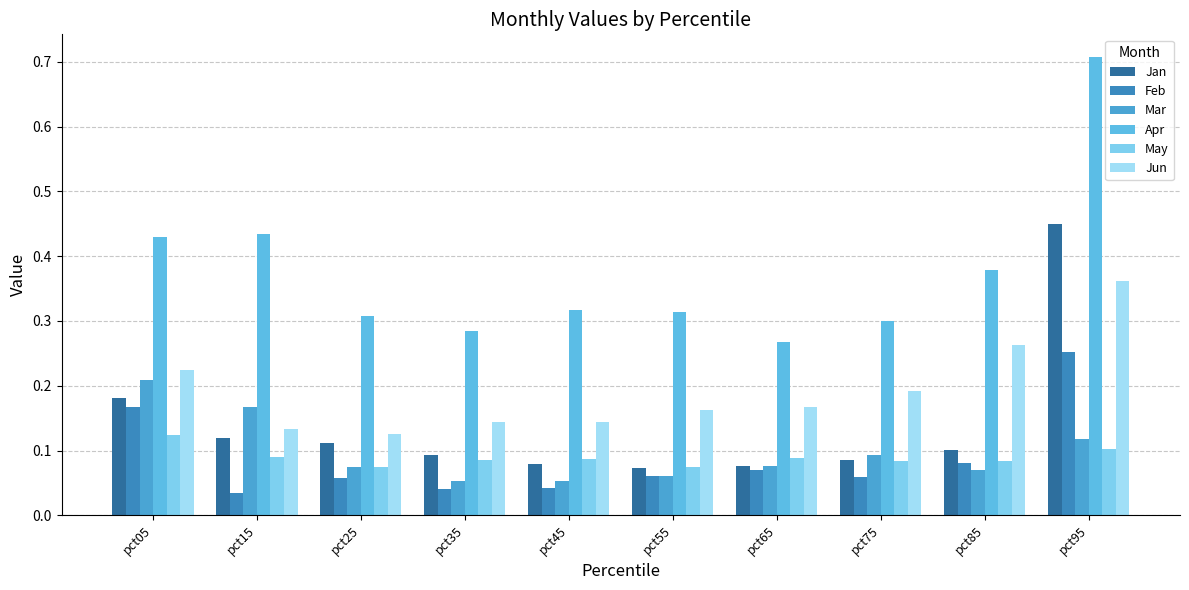

What is the spread (max minus min) of values at pct65?

0.2